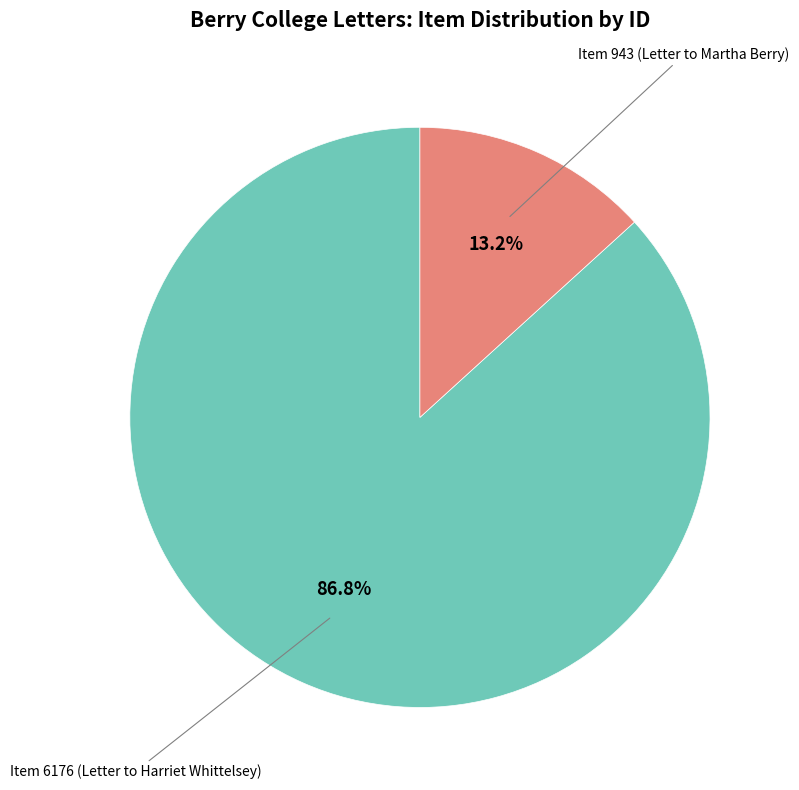

Is there a majority slice in this chart?

Yes